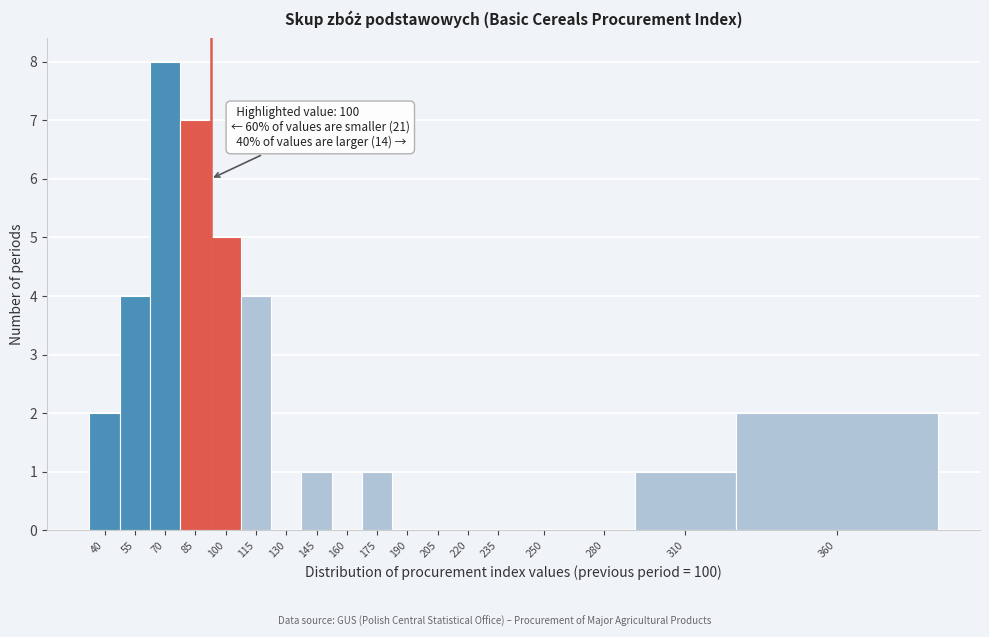

Reading left to right, transcribe all the data shown in this chart.

40=2	55=4	70=8	85=7	100=5	115=4	130=0	145=1	160=0	175=1	190=0	205=0	220=0	235=0	250=0	280=0	310=1	360=2